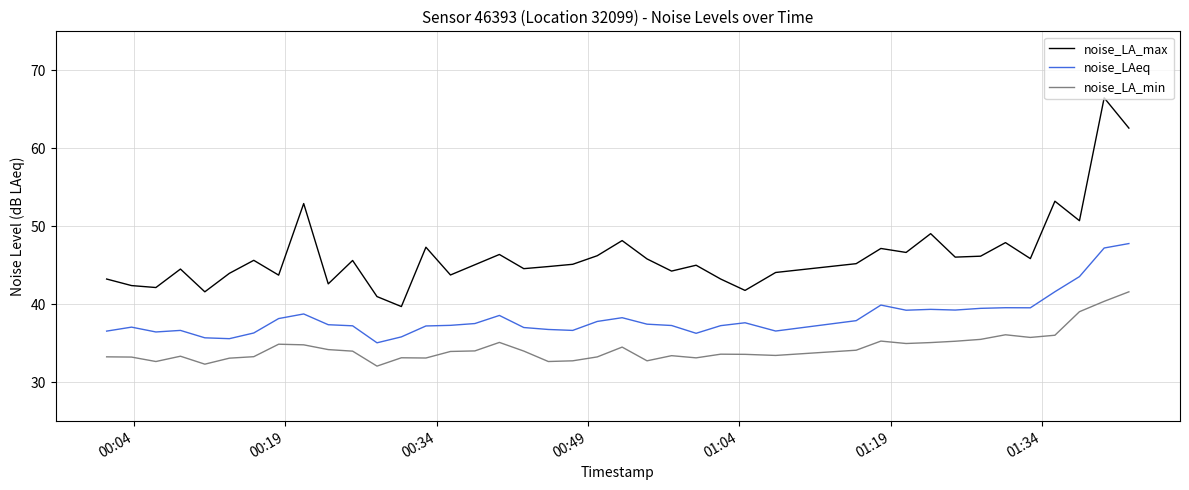

Rank the series by their maximum value, from highest to lowest.

noise_LA_max, noise_LAeq, noise_LA_min